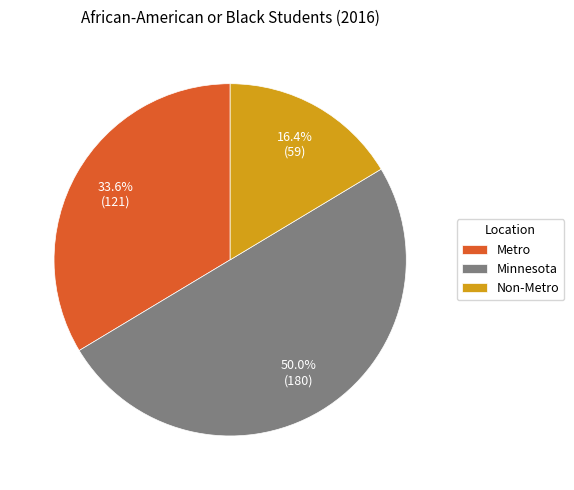

Rank the categories by value from lowest to highest.

Non-Metro, Metro, Minnesota